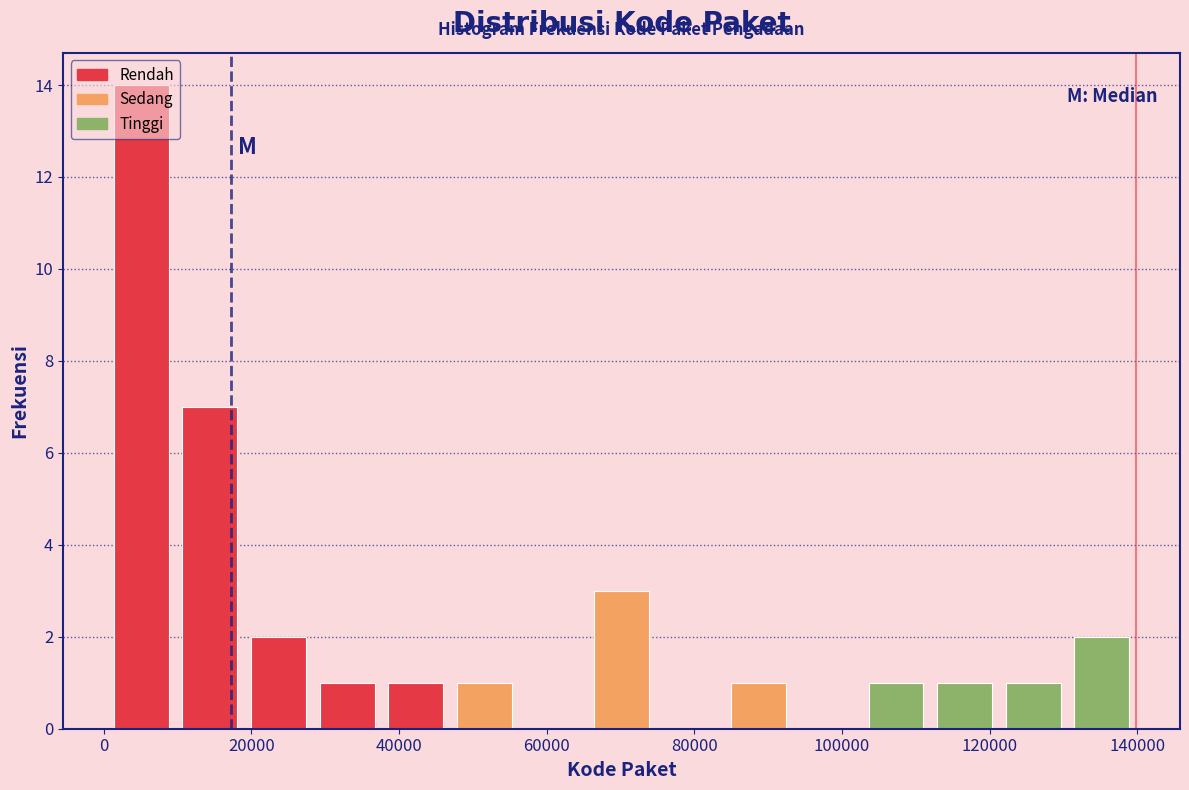

Reading left to right, list every bar in this chart as the range it spans on the x-axis followed by its height. Neither the bar edges nor the heights are printed on the chart, so give them approximately, as read against the axes.

0 to 10000: 14
10000 to 20000: 7
20000 to 28000: 2
28000 to 38000: 1
38000 to 46000: 1
46000 to 56000: 1
56000 to 66000: 0
66000 to 74000: 3
74000 to 84000: 0
84000 to 94000: 1
94000 to 102000: 0
102000 to 112000: 1
112000 to 122000: 1
122000 to 130000: 1
130000 to 140000: 2